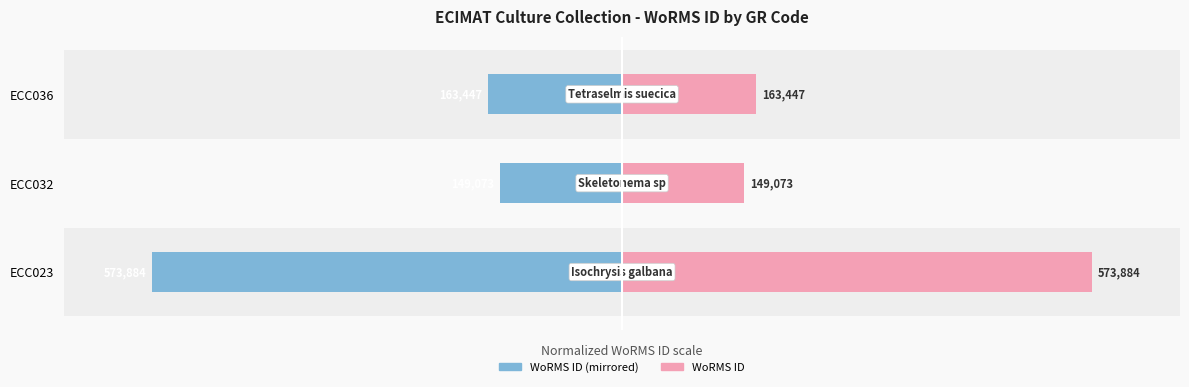

How many distinct data groups are displayed?

2